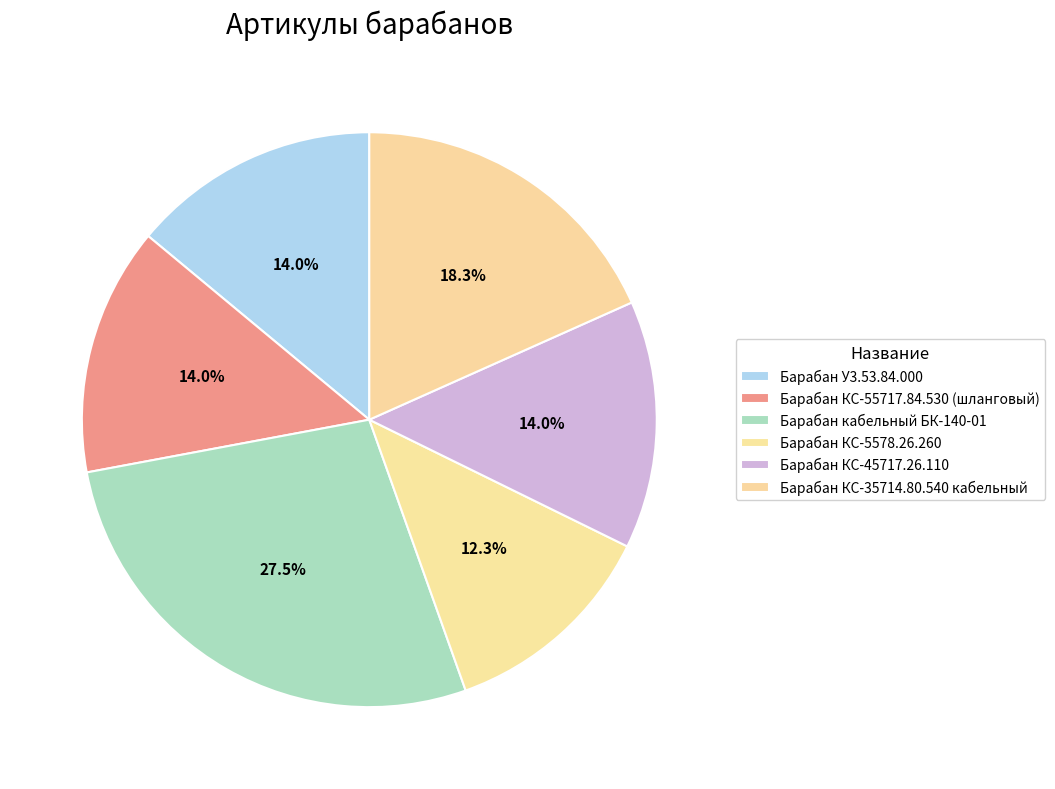

Is there a majority slice in this chart?

No